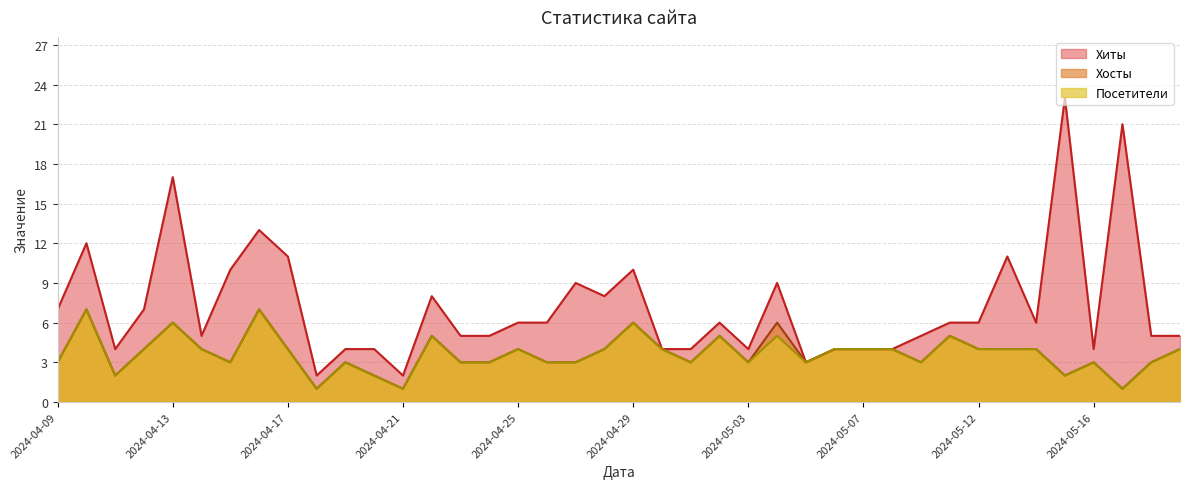

What is the average value of the Хиты series?

7